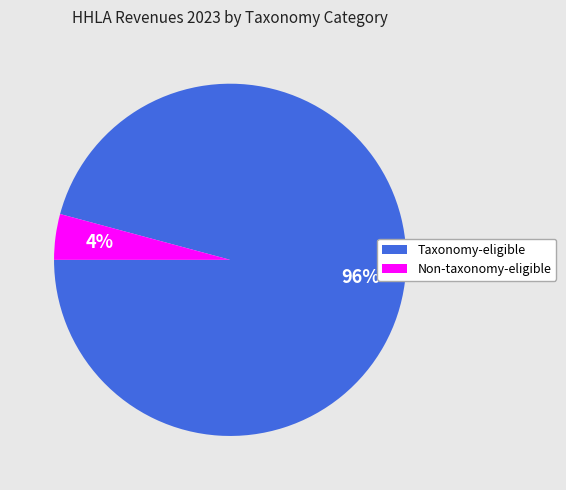

To the nearest percent, what is the average slice percentage?

50%